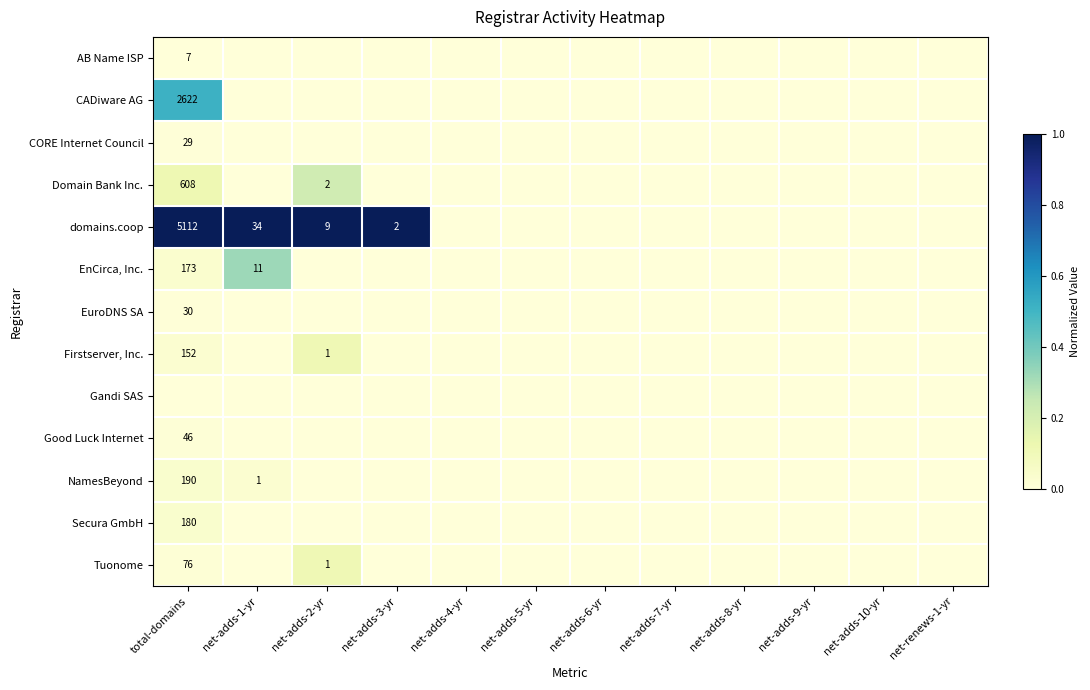

The value of CORE Internet Council at total-domains is 50. True or false?

False